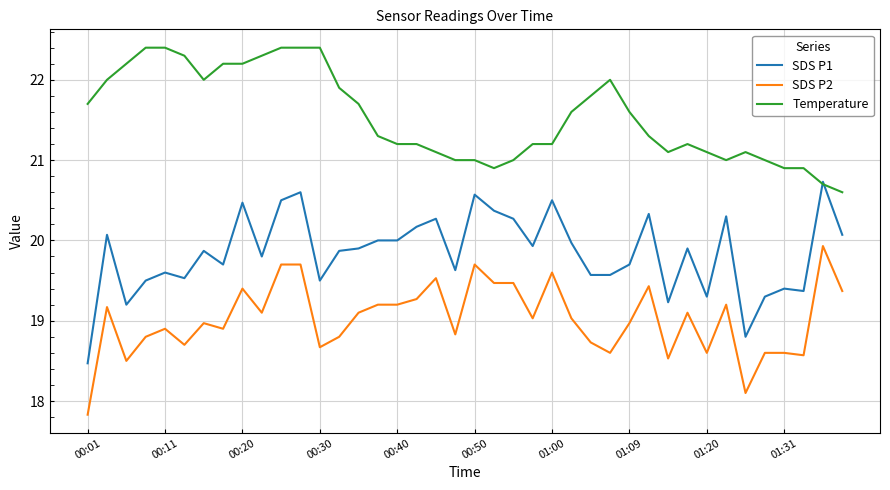

True or false: SDS P2 and SDS P1 intersect in this chart.

False